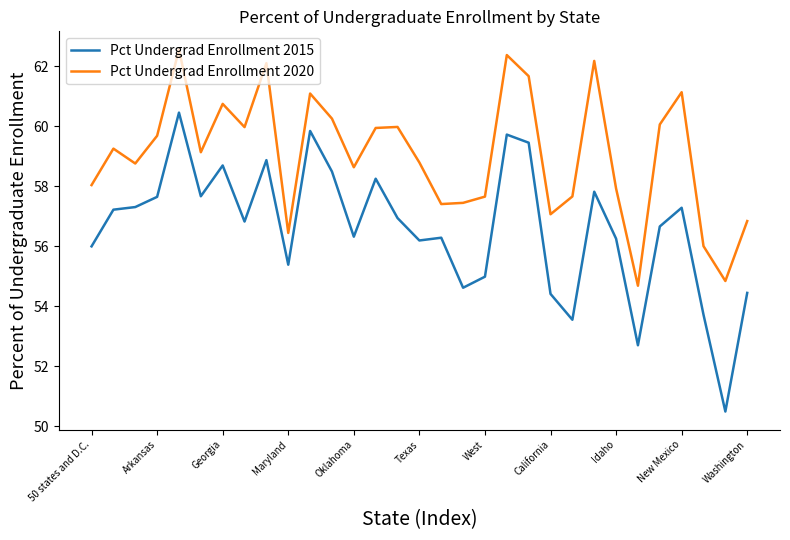

Which series has the largest range (max minus min)?

Pct Undergrad Enrollment 2015